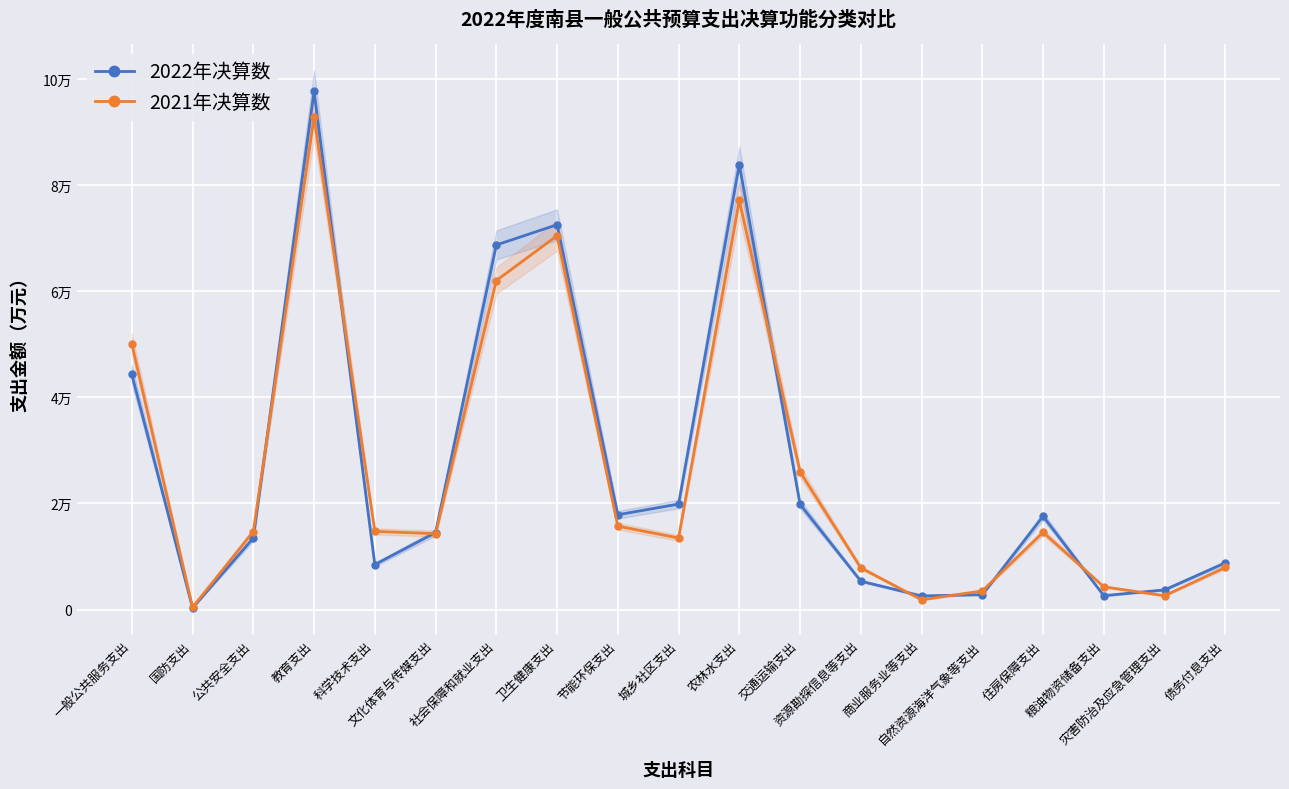

Which series has the widest spread of values?

2022年决算数